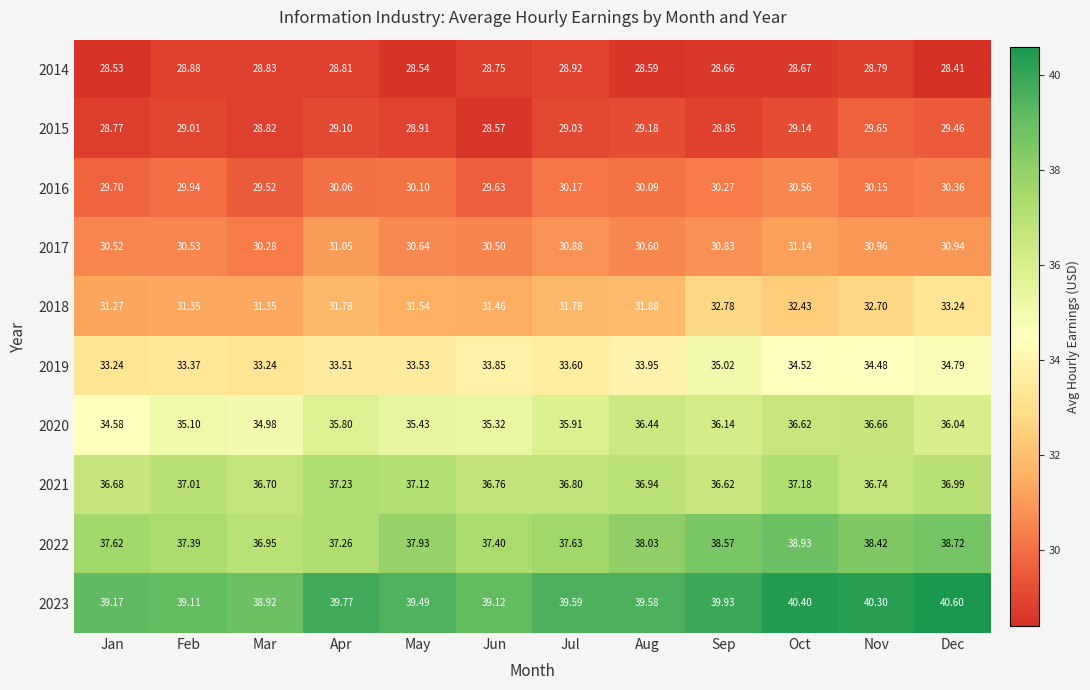

At which category is the sum across all series the highest?

Oct